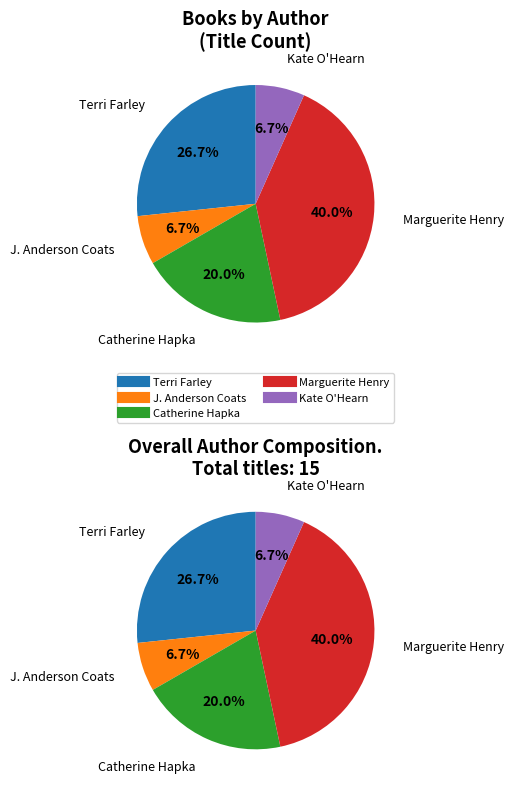

What is the ratio of the value at Terri Farley to the value at Catherine Hapka?

1.3